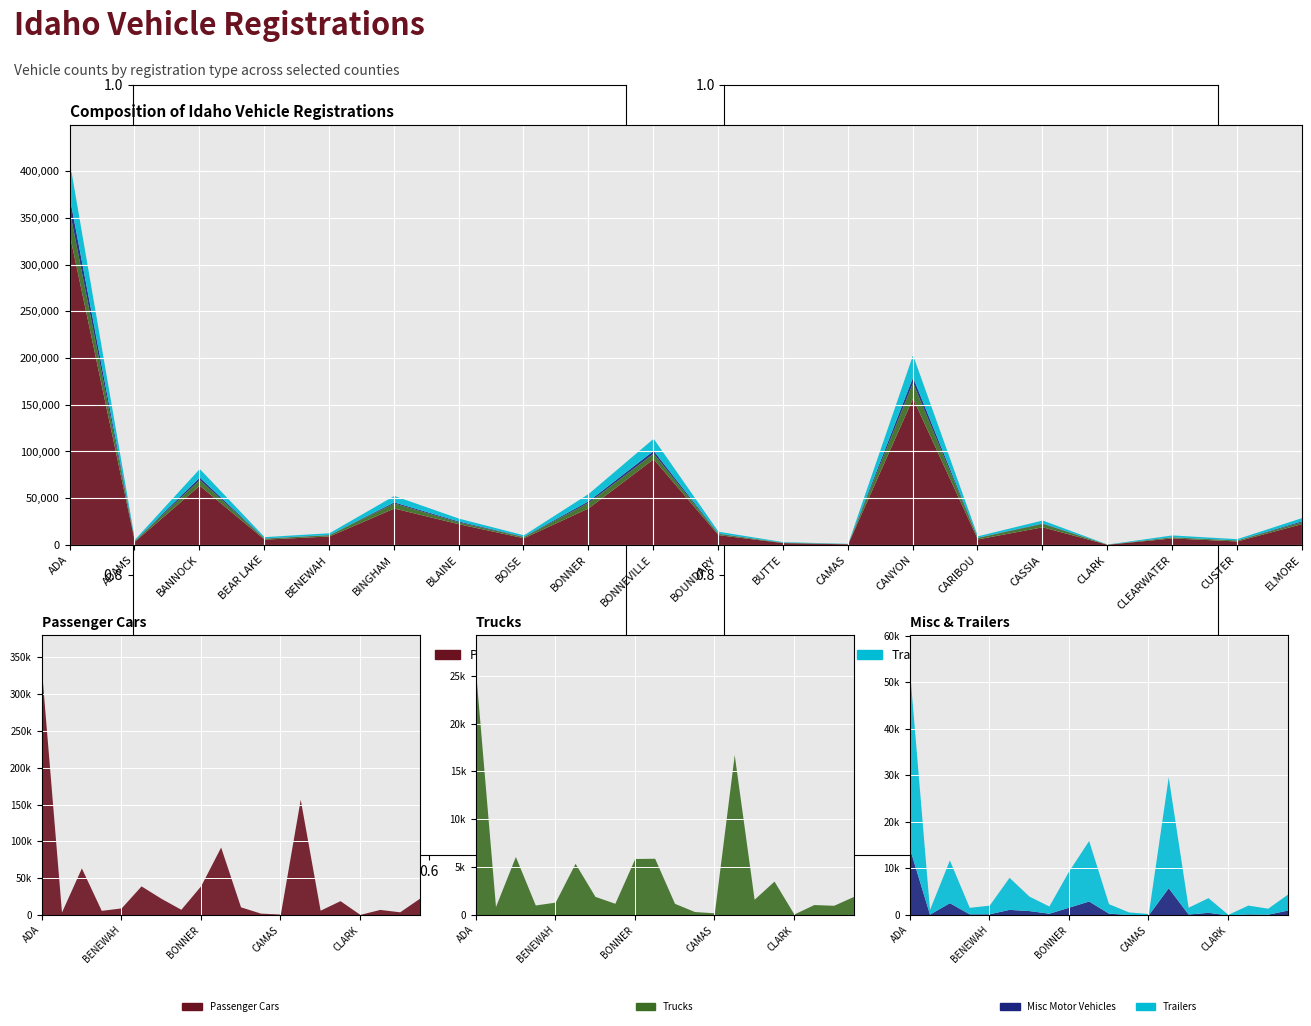

Is the value of Trucks at BOISE greater than the value of Misc Motor Vehicles at ADA?

No